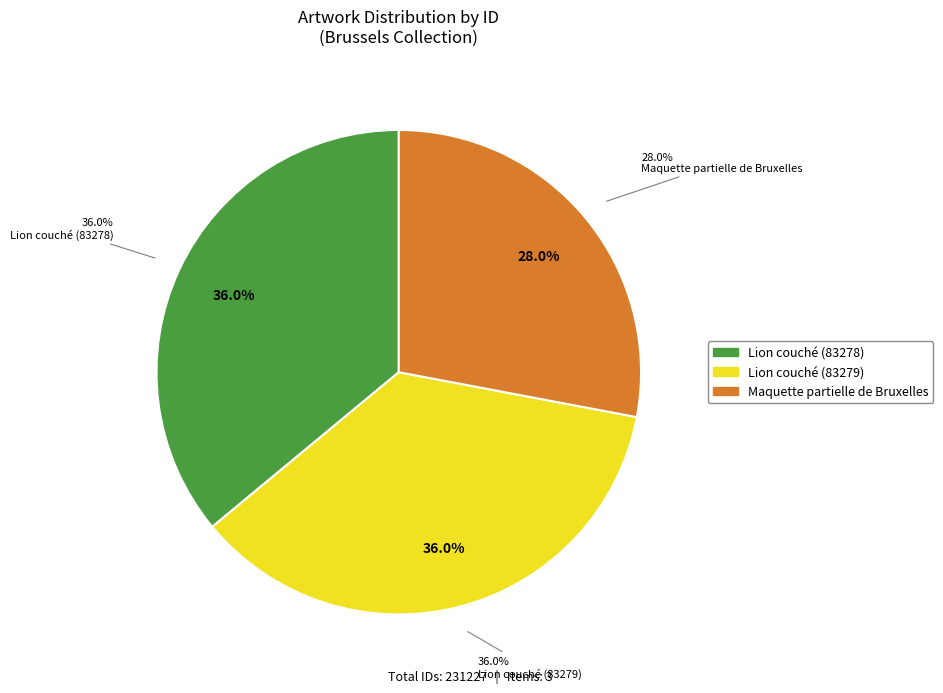

To the nearest percent, what percentage of the pie is Maquette partielle de Bruxelles?

28%